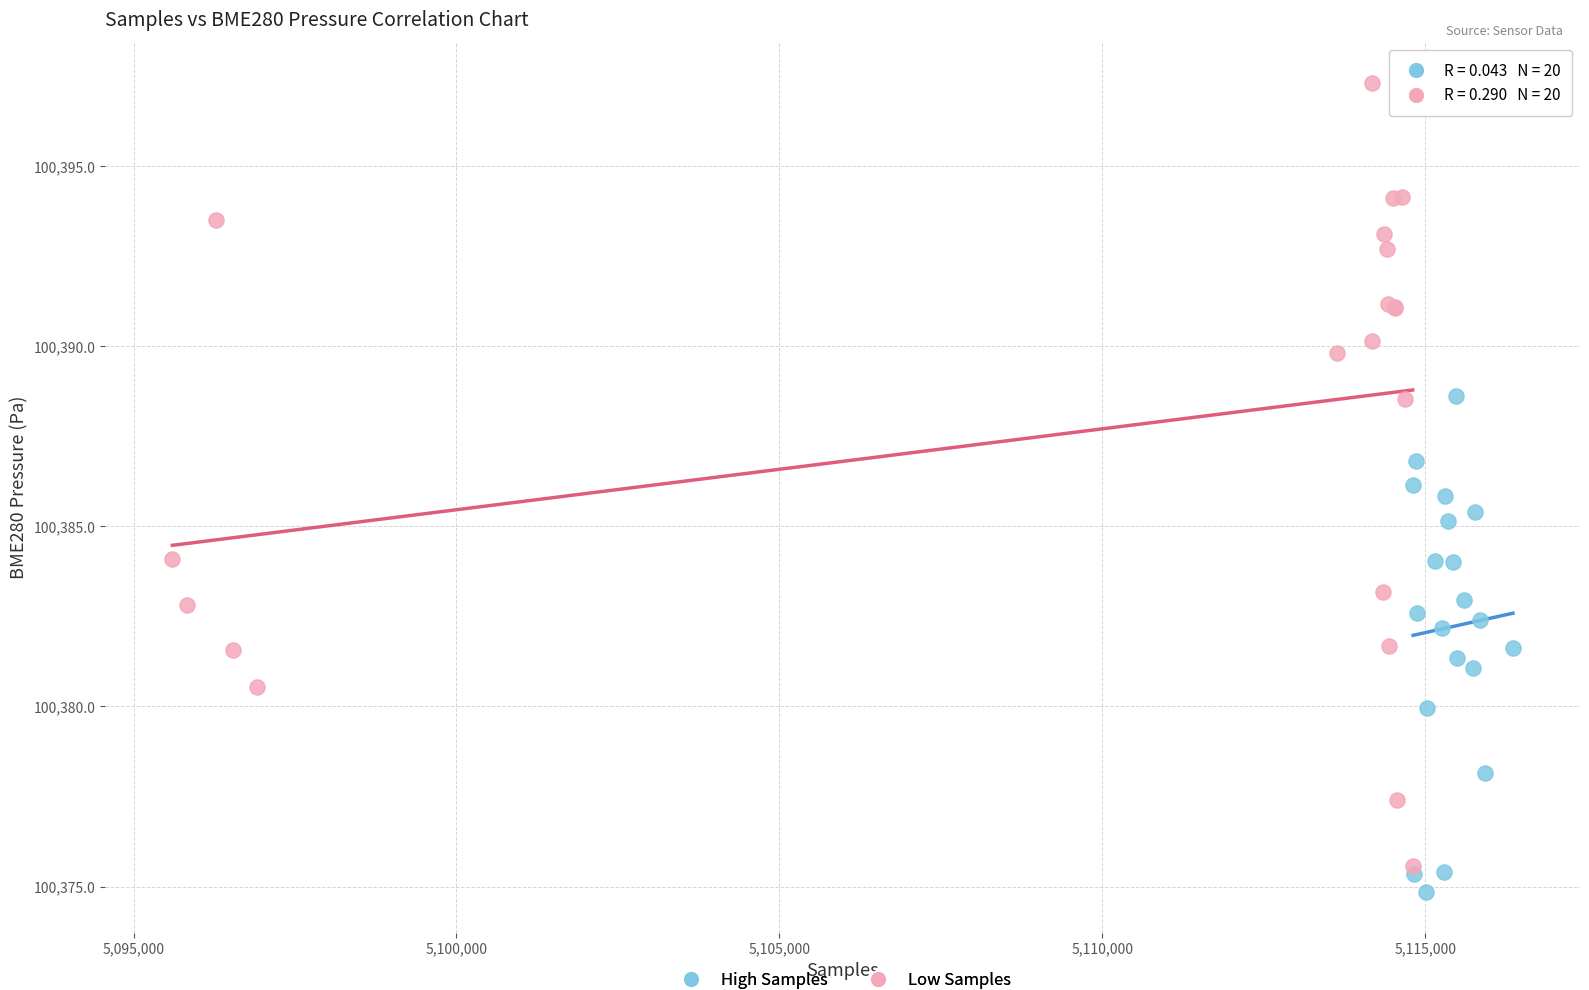

Which series reaches the maximum Y coordinate?

Low Samples